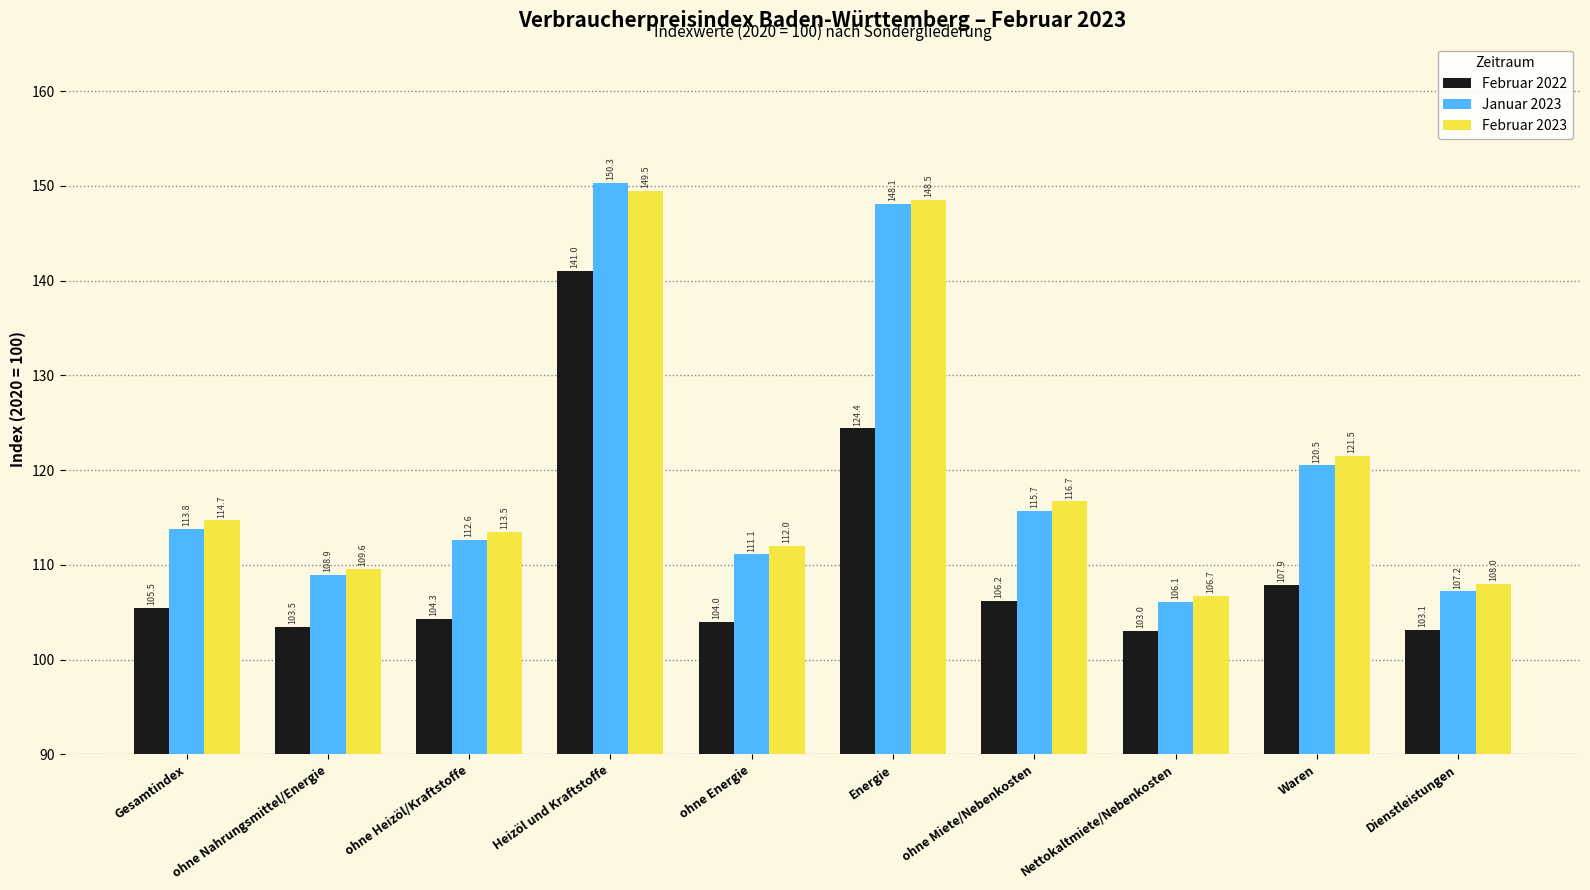

What is the highest value of the Januar 2023 series?

150.3